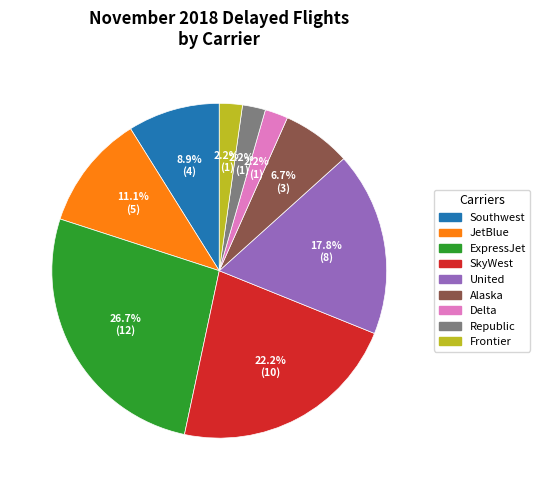

To the nearest percent, what is the average slice percentage?

11%